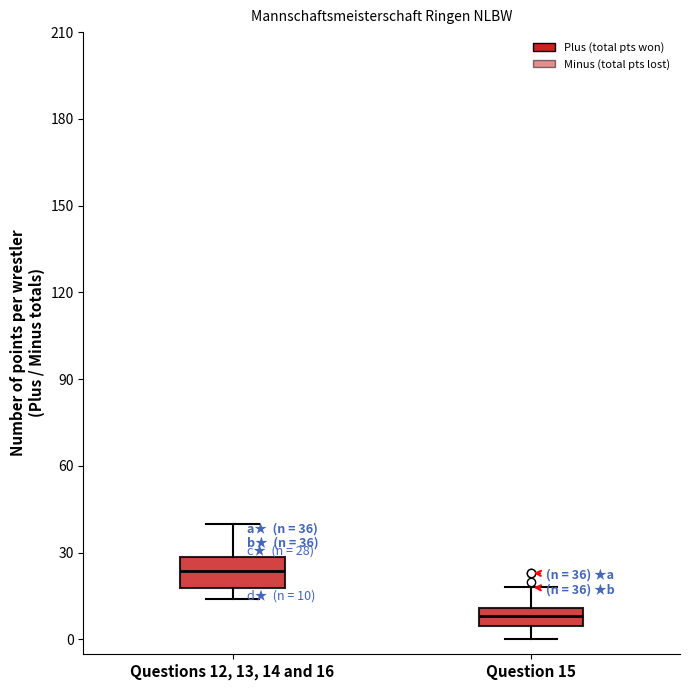

Which box's median line is the lowest?

Question 15